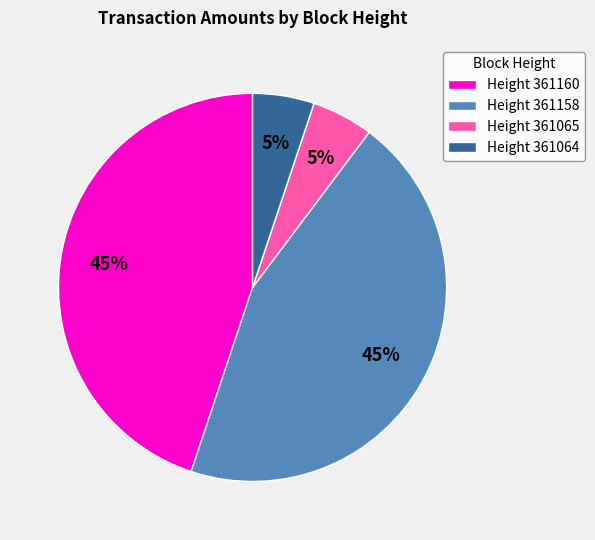

How many slices are in this pie chart?

4